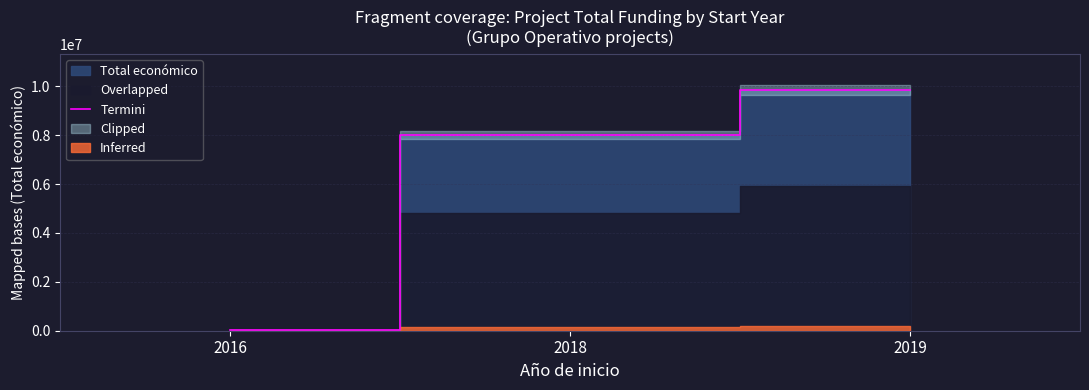

How many values exceed 8018342?

1